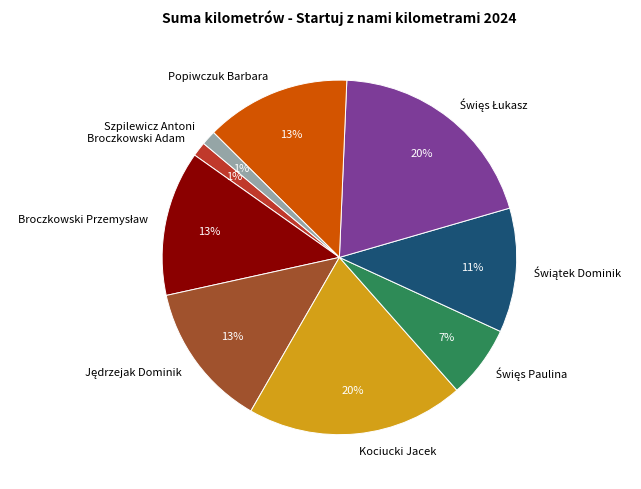

Is it true that Kociucki Jacek is 25% of the pie?

False